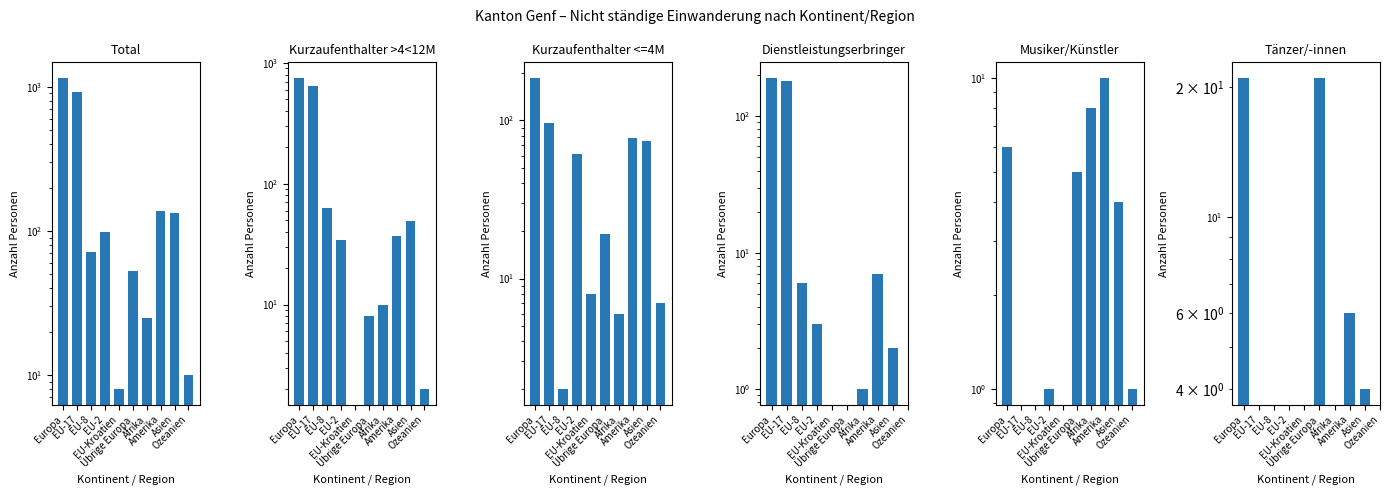

At how many categories does at least one series exceed 1154?

1